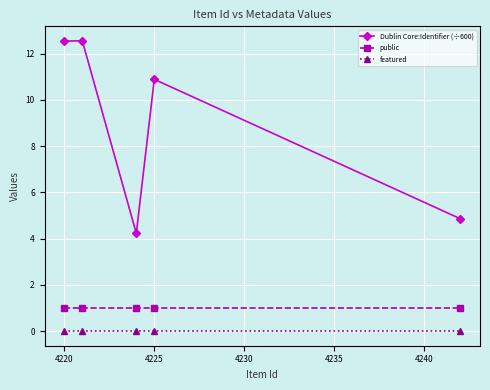

Reading right to left, what are all the values shown in this chart?

Dublin Core:Identifier (÷600): 4.9	10.9	4.2	12.5	12.5
public: 1.0	1.0	1.0	1.0	1.0
featured: 0.0	0.0	0.0	0.0	0.0